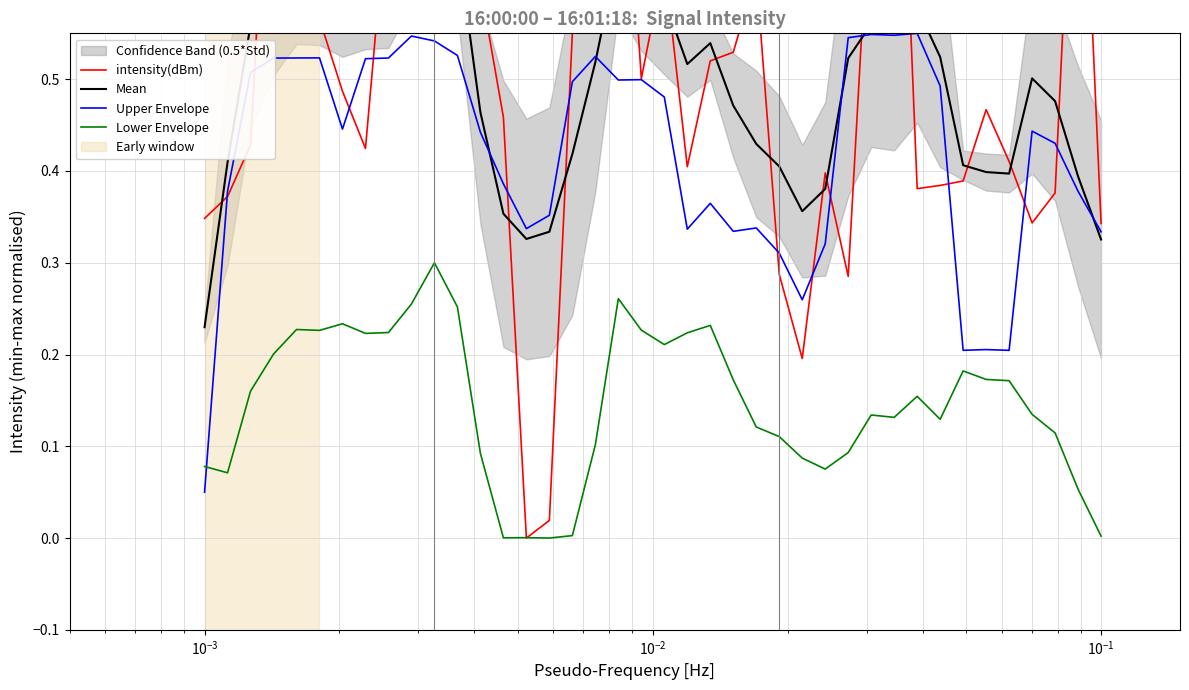

Reading left to right, transcribe all the data shown in this chart.

intensity(dBm): 0.3	0.4	0.4	0.9	0.7	0.6	0.5	0.4	0.7	0.9	0.6	0.7	0.6	0.5	0.0	0.0	0.6	0.6	0.9	0.5	0.6	0.4	0.5	0.5	0.6	0.3	0.2	0.4	0.3	0.7	1.0	0.4	0.4	0.4	0.5	0.4	0.3	0.4	0.9	0.3
Mean: 0.2	0.4	0.6	0.6	0.6	0.6	0.6	0.6	0.6	0.7	0.7	0.6	0.5	0.4	0.3	0.3	0.4	0.5	0.6	0.6	0.6	0.5	0.5	0.5	0.4	0.4	0.4	0.4	0.5	0.6	0.6	0.6	0.5	0.4	0.4	0.4	0.5	0.5	0.4	0.3
Upper Envelope: 0.1	0.4	0.5	0.5	0.5	0.5	0.4	0.5	0.5	0.5	0.5	0.5	0.4	0.4	0.3	0.4	0.5	0.5	0.5	0.5	0.5	0.3	0.4	0.3	0.3	0.3	0.3	0.3	0.5	0.5	0.5	0.5	0.5	0.2	0.2	0.2	0.4	0.4	0.4	0.3
Lower Envelope: 0.1	0.1	0.2	0.2	0.2	0.2	0.2	0.2	0.2	0.3	0.3	0.3	0.1	0.0	0.0	0.0	0.0	0.1	0.3	0.2	0.2	0.2	0.2	0.2	0.1	0.1	0.1	0.1	0.1	0.1	0.1	0.2	0.1	0.2	0.2	0.2	0.1	0.1	0.1	0.0